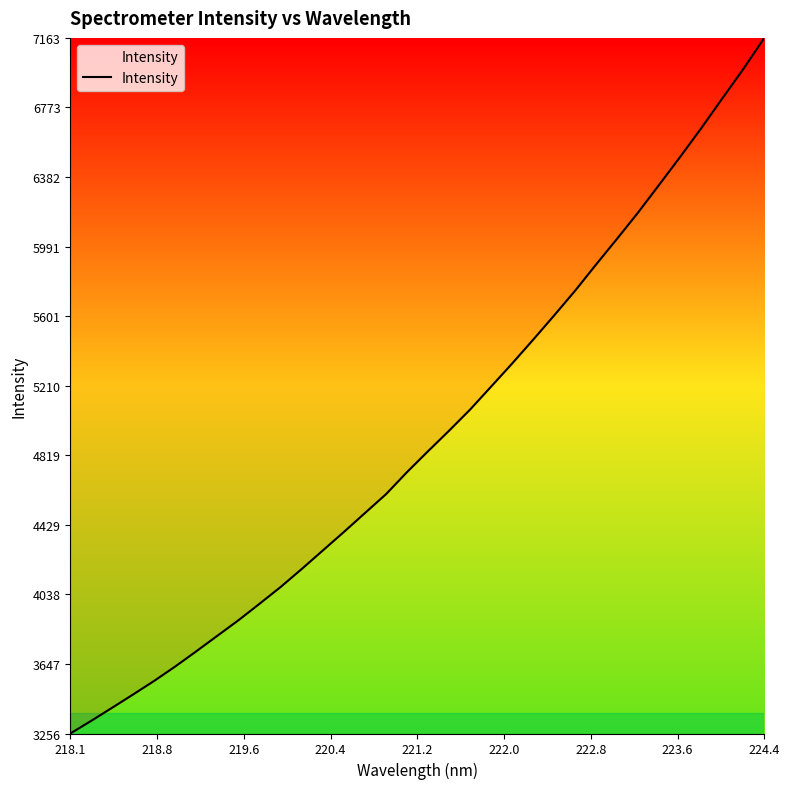

How many lines are shown in the chart?

1